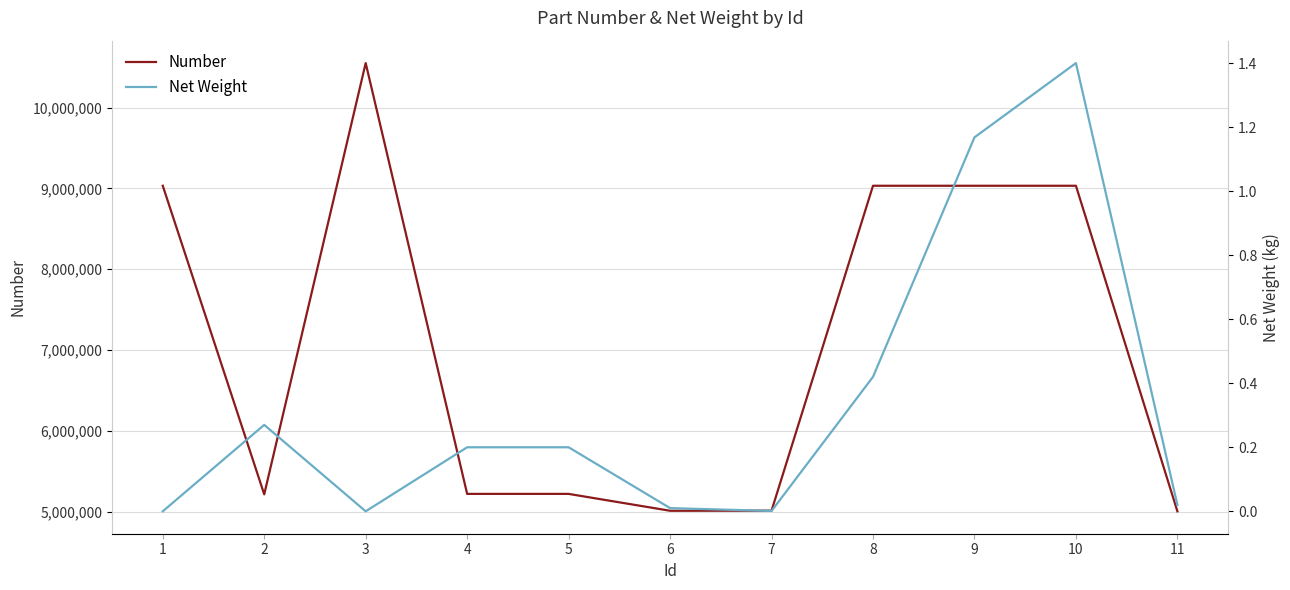

Rank the series by their maximum value, from lowest to highest.

Net Weight, Number